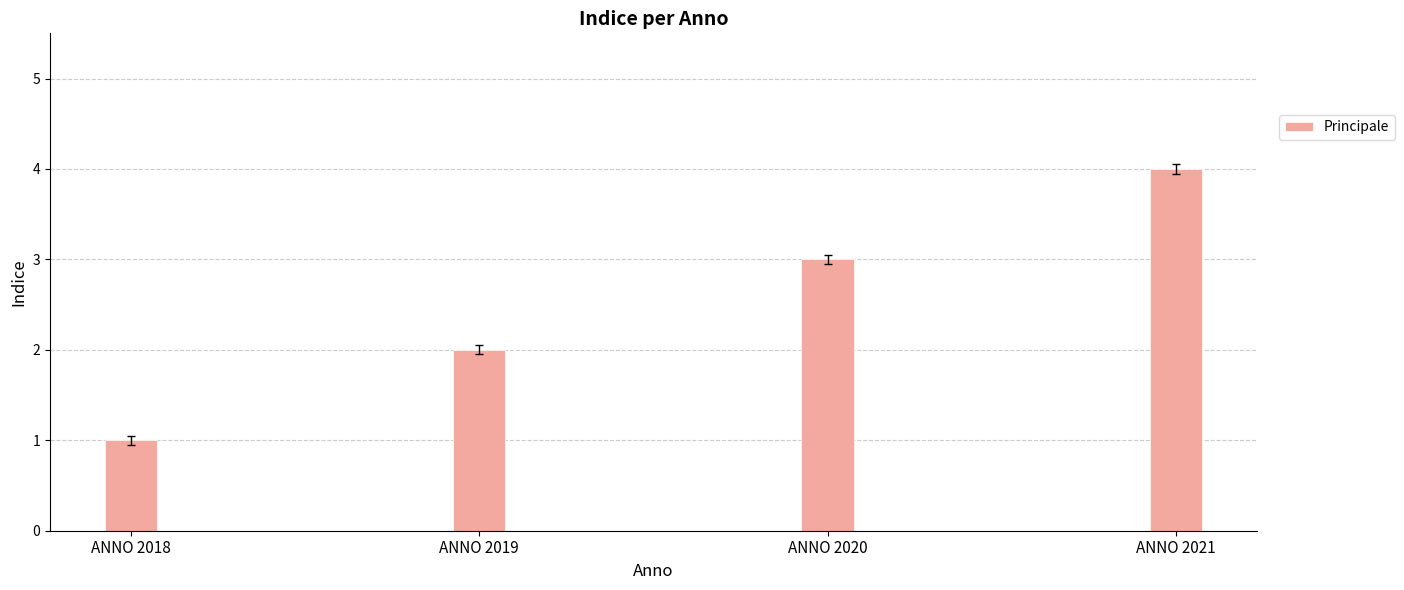

Reading left to right, what are all the values shown in this chart?

ANNO 2018=1	ANNO 2019=2	ANNO 2020=3	ANNO 2021=4